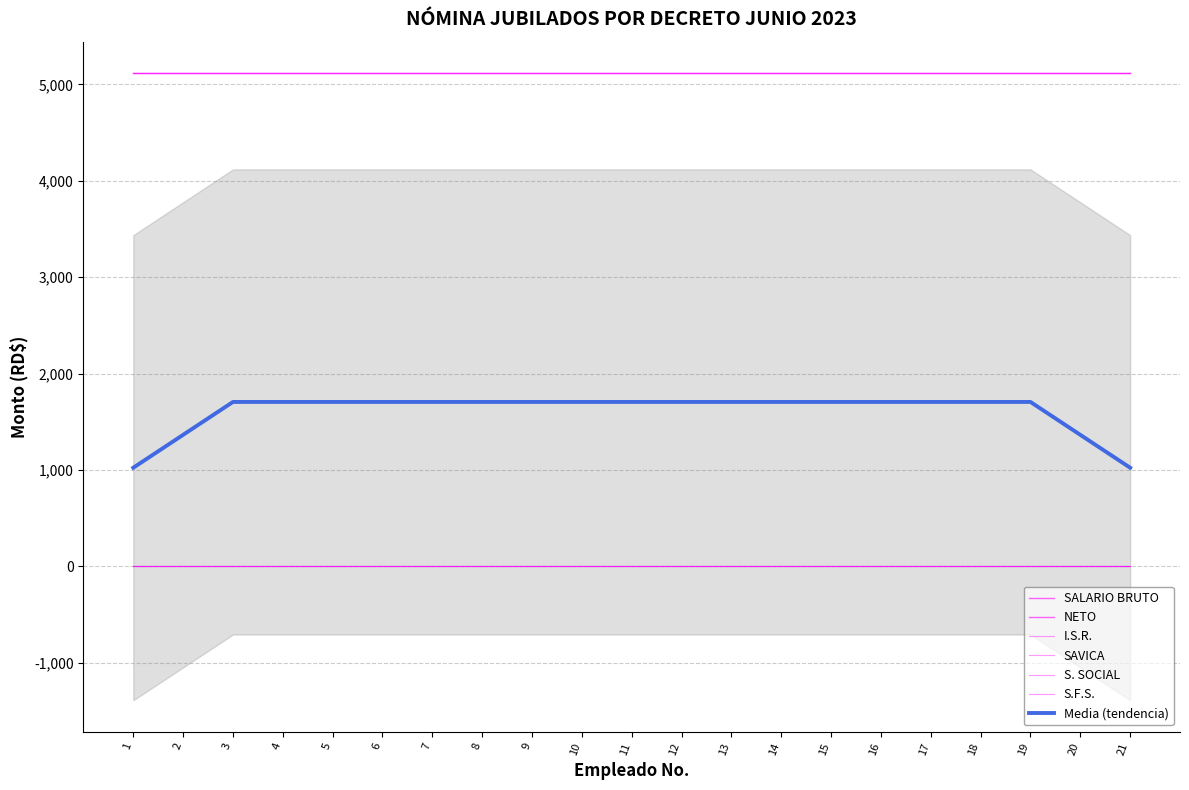

Is the value of NETO at 11 greater than the value of I.S.R. at 6?

Yes